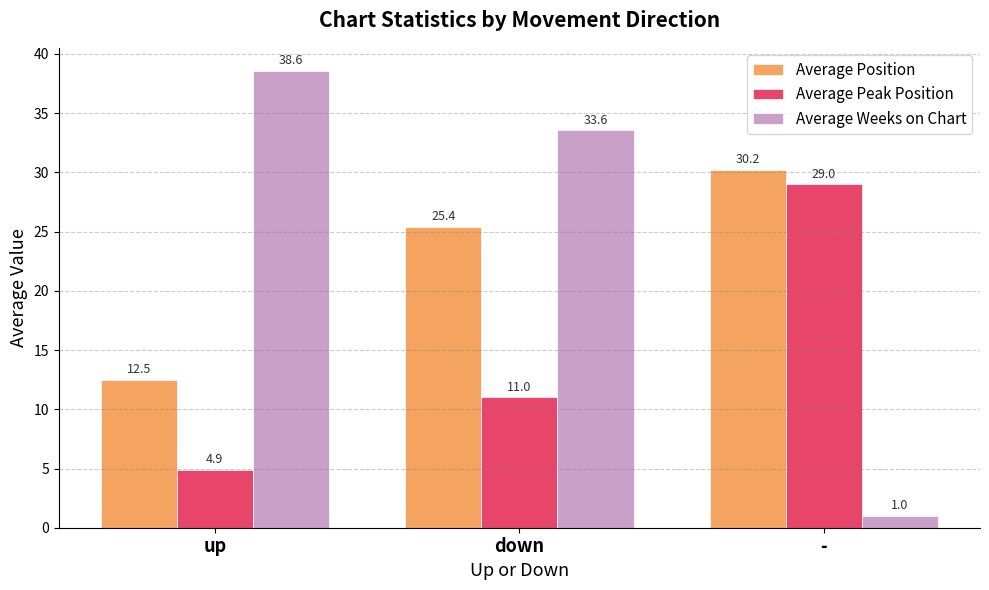

What is the sum of the Average Weeks on Chart values at down and -?

34.6